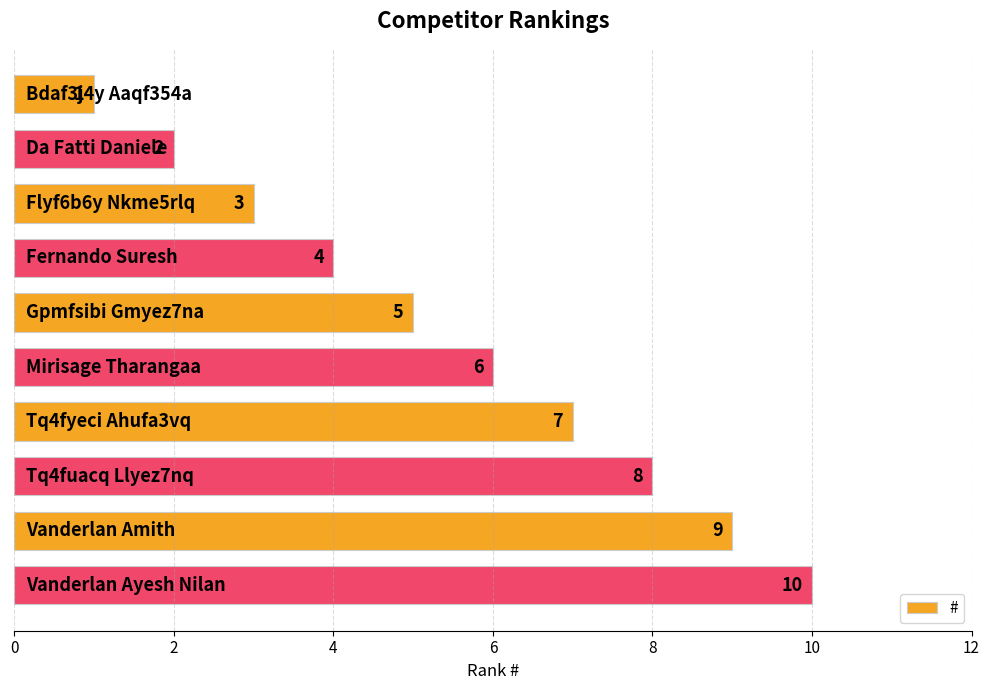

Count the values in the range 3 to 8.

6